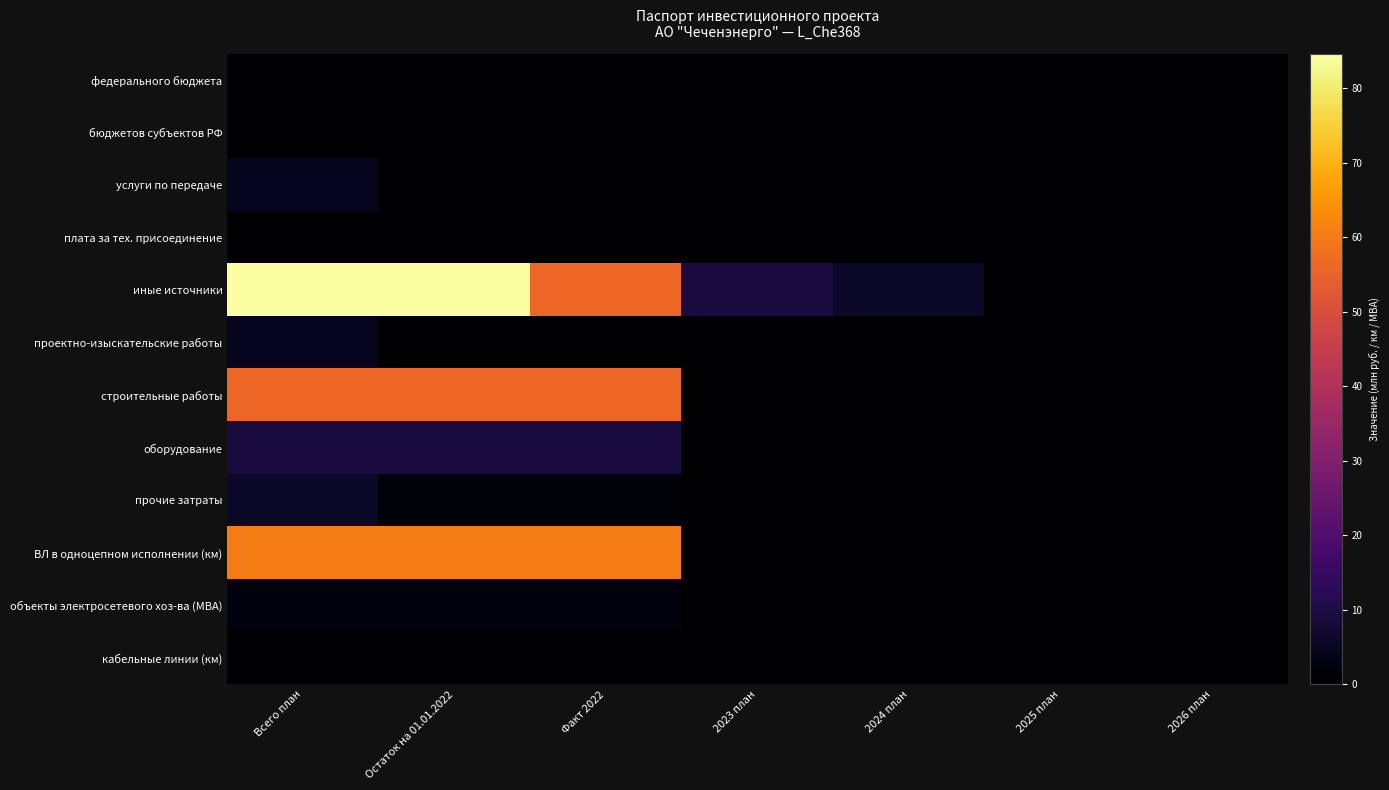

Reading left to right, list all the values displayed in this chart.

федерального бюджета: Всего план=0.0	Остаток на 01.01.2022=0.0	Факт 2022=0.0	2023 план=0.0	2024 план=0.0	2025 план=0.0	2026 план=0.0
бюджетов субъектов РФ: Всего план=0.0	Остаток на 01.01.2022=0.0	Факт 2022=0.0	2023 план=0.0	2024 план=0.0	2025 план=0.0	2026 план=0.0
услуги по передаче: Всего план=4.5	Остаток на 01.01.2022=0.0	Факт 2022=0.0	2023 план=0.0	2024 план=0.0	2025 план=0.0	2026 план=0.0
плата за тех. присоединение: Всего план=0.0	Остаток на 01.01.2022=0.0	Факт 2022=0.0	2023 план=0.0	2024 план=0.0	2025 план=0.0	2026 план=0.0
иные источники: Всего план=84.6	Остаток на 01.01.2022=84.6	Факт 2022=56.2	2023 план=9.1	2024 план=5.9	2025 план=0.0	2026 план=0.0
проектно-изыскательские работы: Всего план=4.5	Остаток на 01.01.2022=0.0	Факт 2022=0.0	2023 план=0.0	2024 план=0.0	2025 план=0.0	2026 план=0.0
строительные работы: Всего план=56.2	Остаток на 01.01.2022=56.2	Факт 2022=56.2	2023 план=0.0	2024 план=0.0	2025 план=0.0	2026 план=0.0
оборудование: Всего план=9.1	Остаток на 01.01.2022=9.1	Факт 2022=9.1	2023 план=0.0	2024 план=0.0	2025 план=0.0	2026 план=0.0
прочие затраты: Всего план=5.9	Остаток на 01.01.2022=1.6	Факт 2022=1.6	2023 план=0.0	2024 план=0.0	2025 план=0.0	2026 план=0.0
ВЛ в одноцепном исполнении (км): Всего план=60.3	Остаток на 01.01.2022=60.3	Факт 2022=60.3	2023 план=0.0	2024 план=0.0	2025 план=0.0	2026 план=0.0
объекты электросетевого хоз-ва (МВА): Всего план=2.1	Остаток на 01.01.2022=2.1	Факт 2022=2.1	2023 план=0.0	2024 план=0.0	2025 план=0.0	2026 план=0.0
кабельные линии (км): Всего план=0.0	Остаток на 01.01.2022=0.0	Факт 2022=0.0	2023 план=0.0	2024 план=0.0	2025 план=0.0	2026 план=0.0